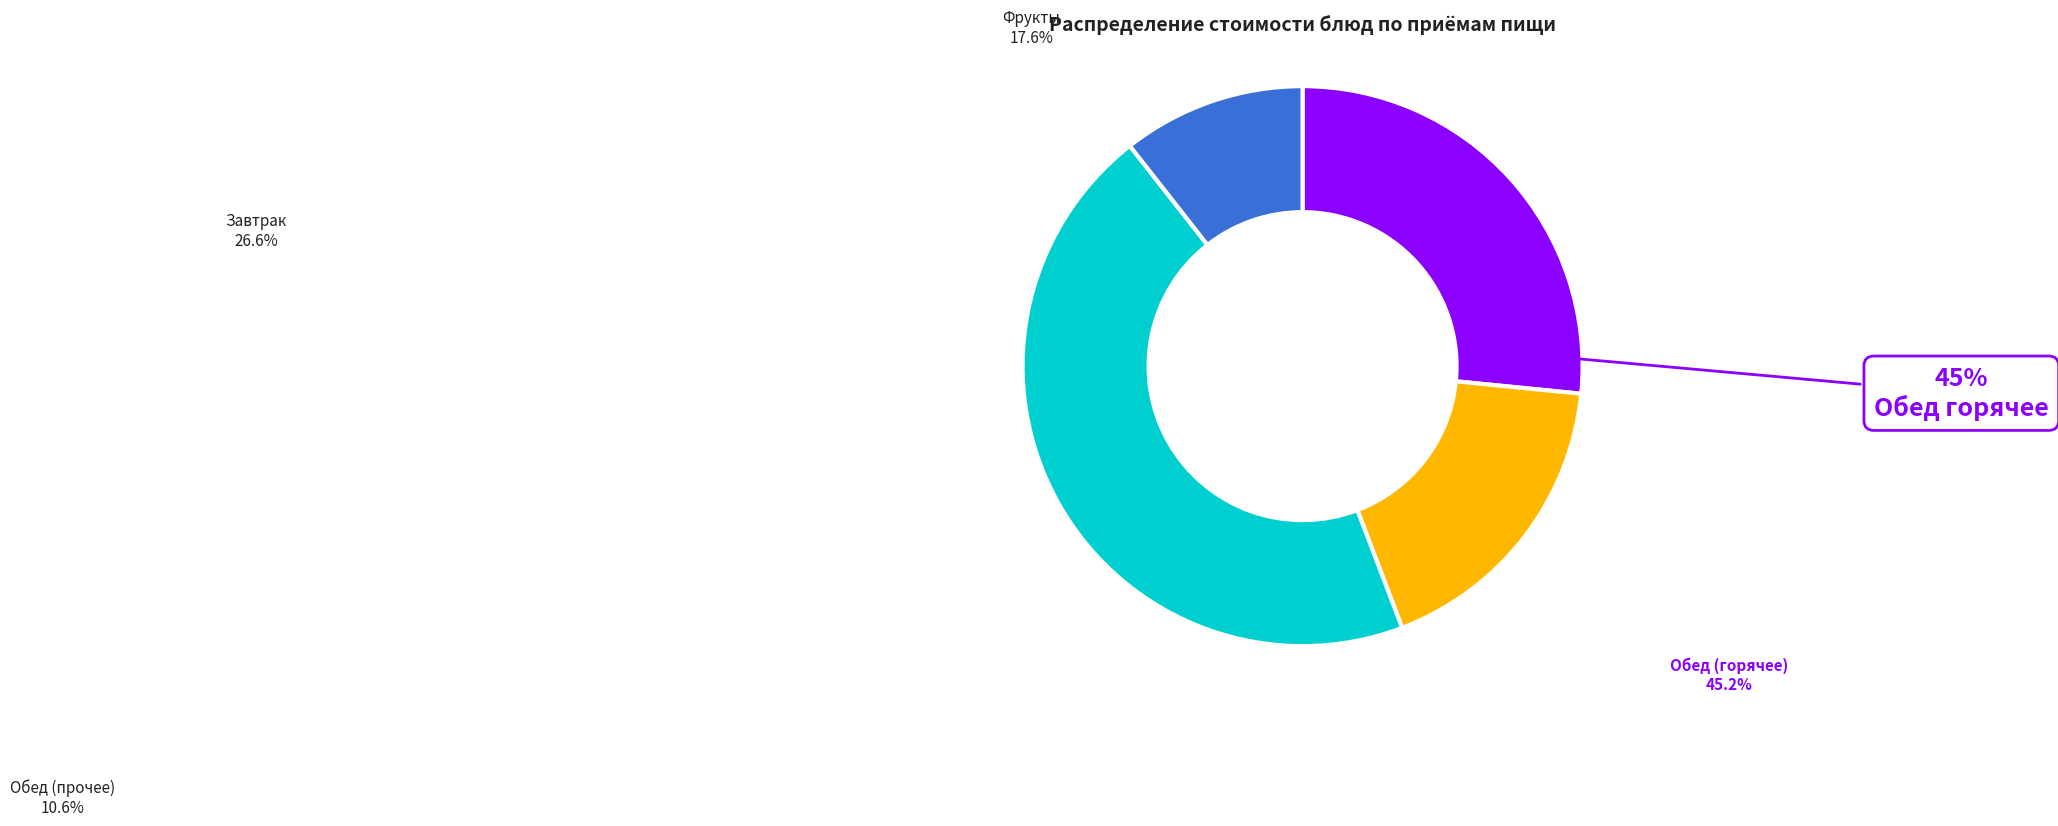

Is тефтели мясные the majority of the pie?

No